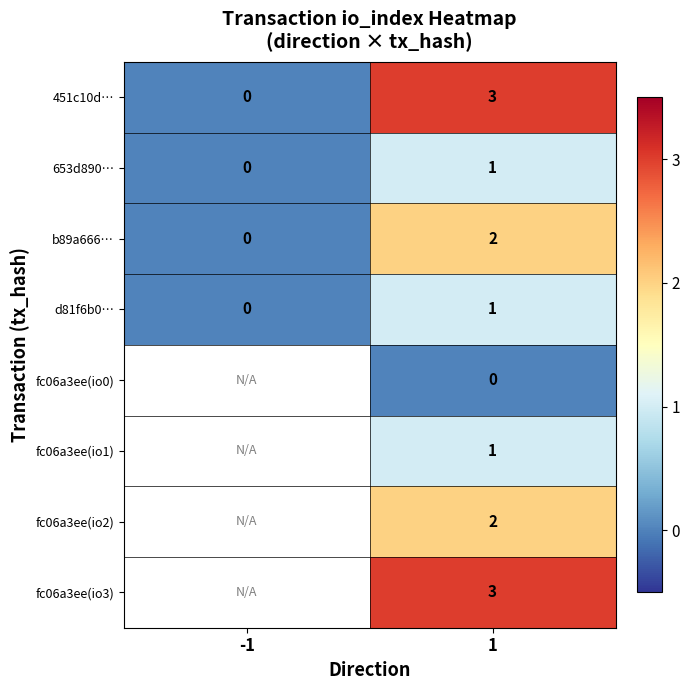

What is the sum of the 451c10d… values at -1 and 1?

3